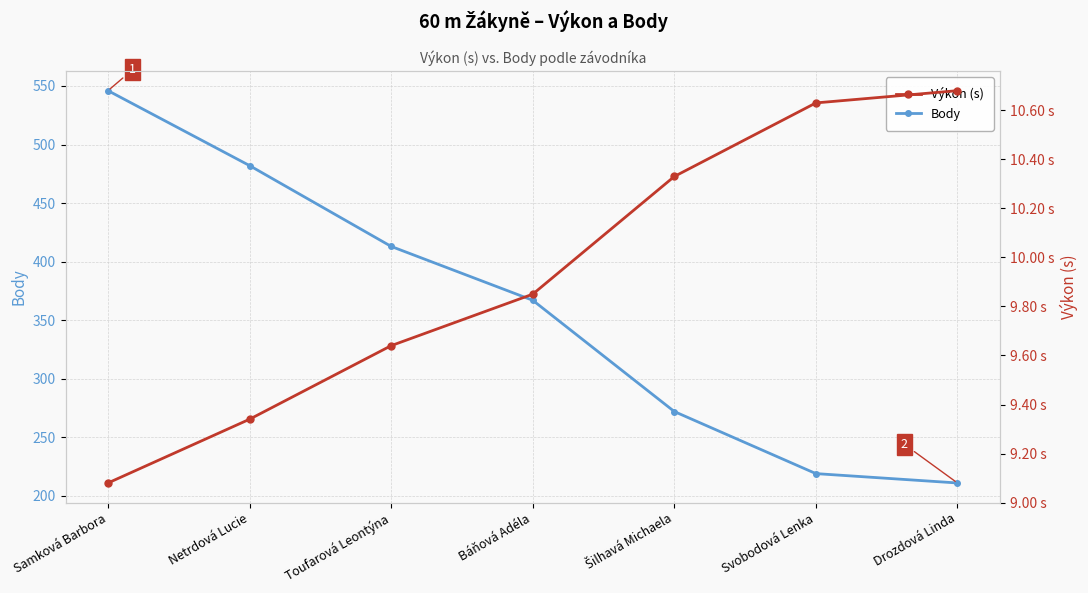

Reading right to left, list all the values displayed in this chart.

Body: Drozdová Linda=211.0	Svobodová Lenka=219.0	Šilhavá Michaela=272.0	Báňová Adéla=367.0	Toufarová Leontýna=413.0	Netrdová Lucie=482.0	Samková Barbora=546.0
Výkon (s): Drozdová Linda=10.7	Svobodová Lenka=10.6	Šilhavá Michaela=10.3	Báňová Adéla=9.8	Toufarová Leontýna=9.6	Netrdová Lucie=9.3	Samková Barbora=9.1